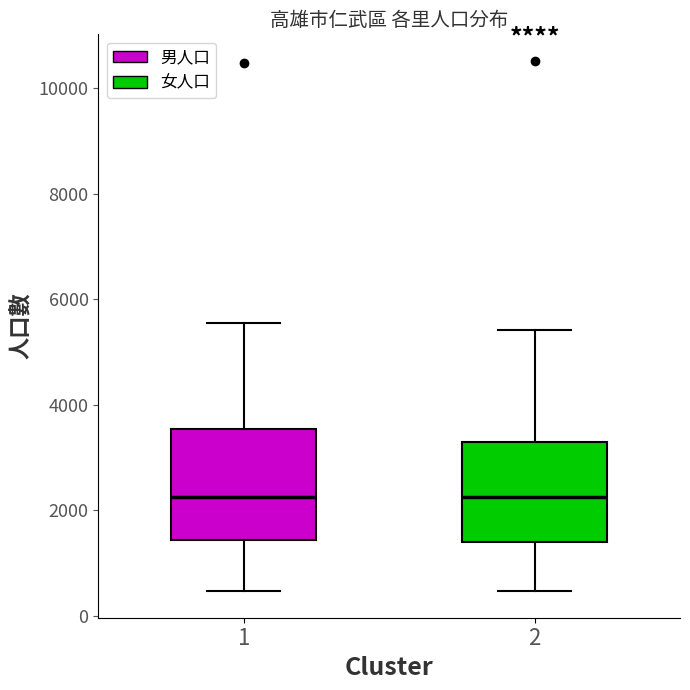

Where does the upper whisker of the box at x = 1 end on the y-axis? The values are not printed on the chart, so give them approximately, as read against the axis.

5600